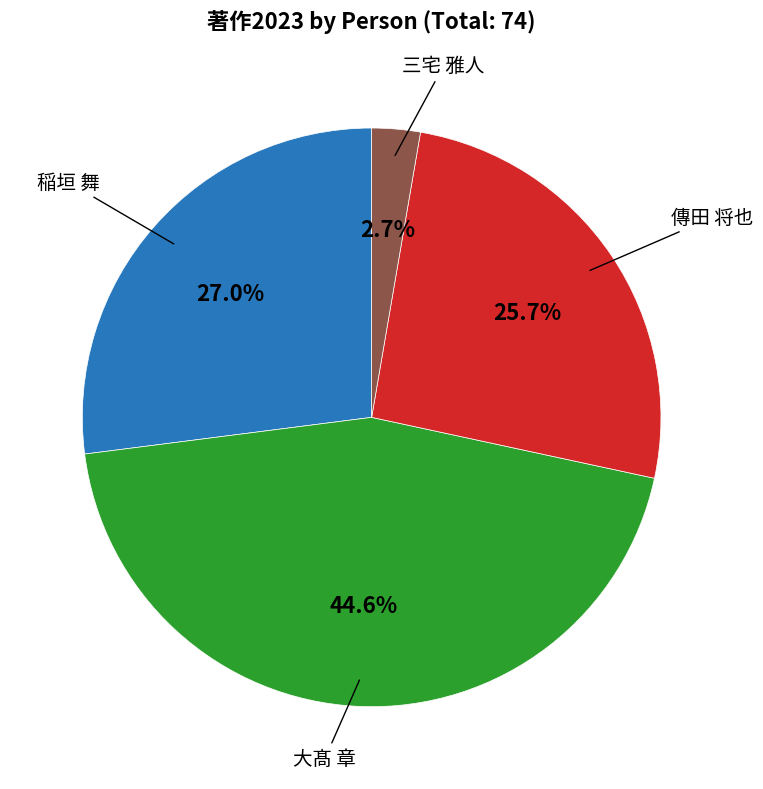

How many slices are in this pie chart?

4